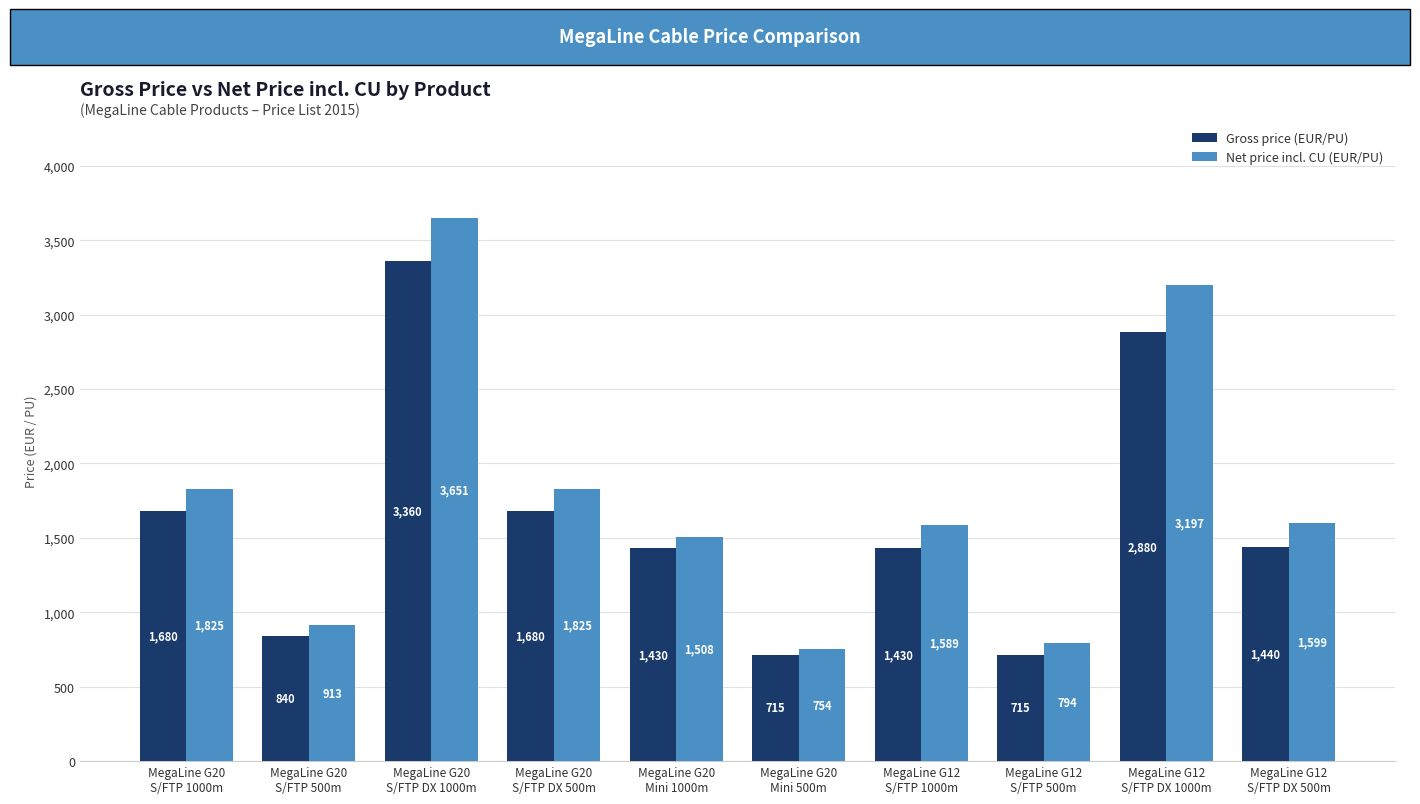

Which series has the largest range (max minus min)?

Net price incl. CU (EUR/PU)